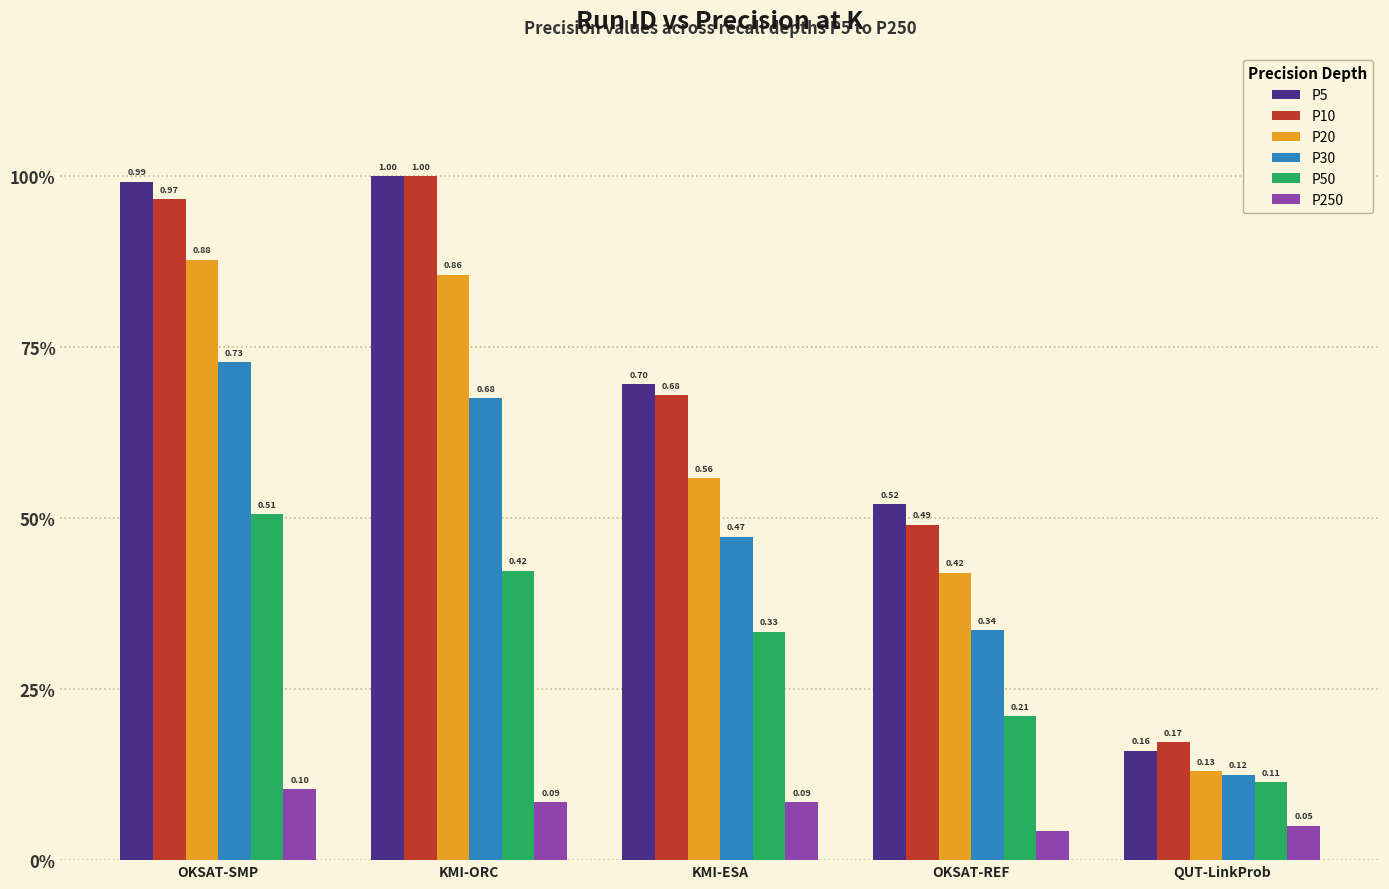

Between KMI-ORC and OKSAT-REF, which series saw the biggest shift?

P10